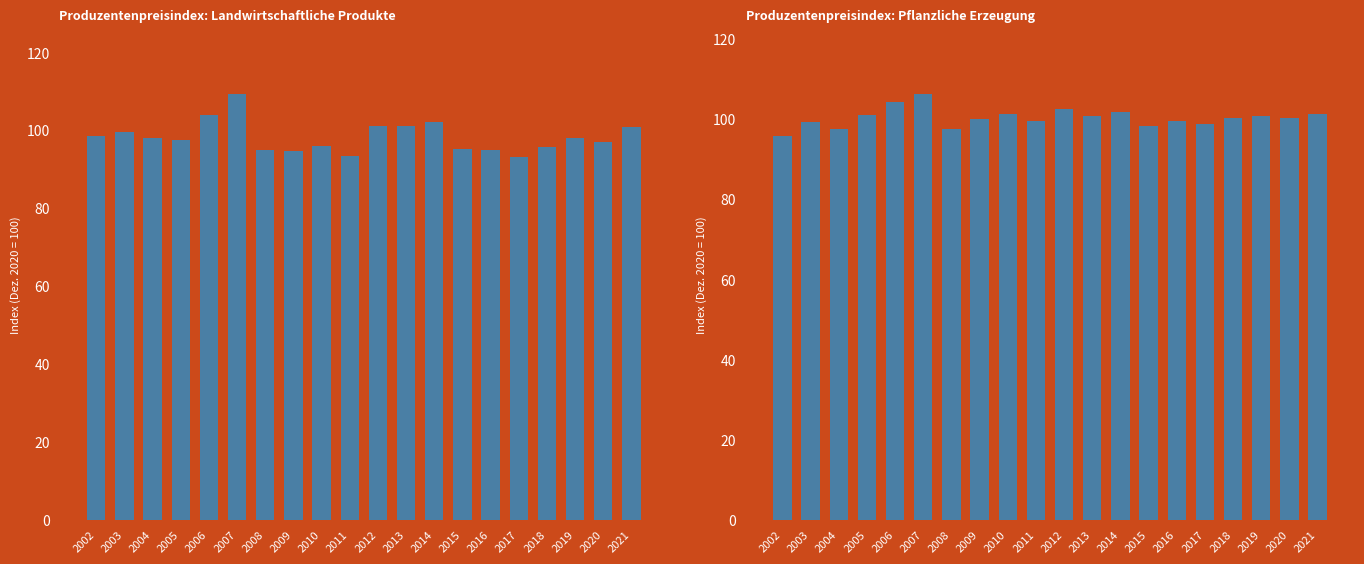

How many values in the Produzentenpreisindex: Landwirtschaftliche Produkte series are below 97?

9